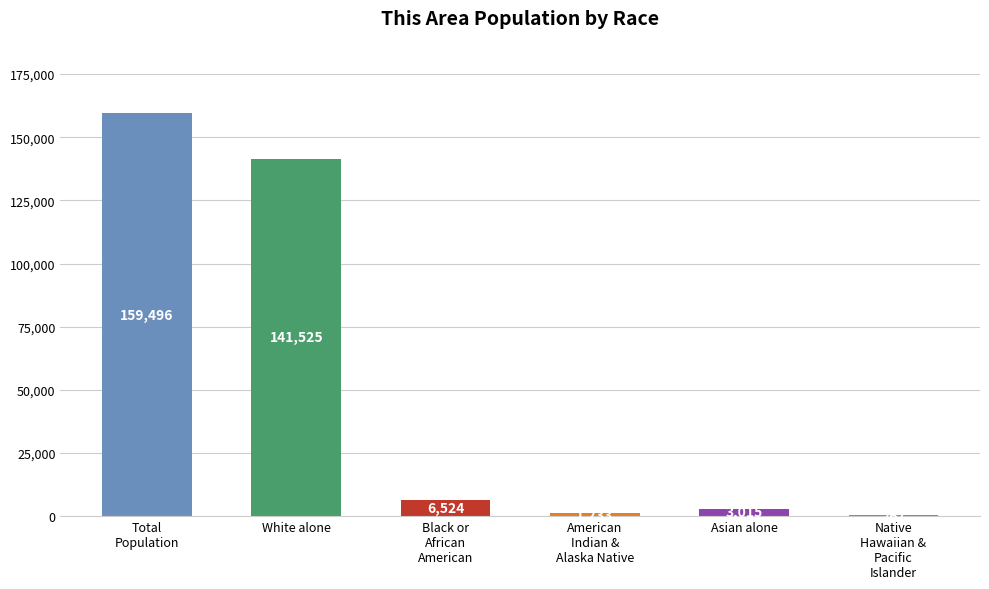

What is the sum of all values?

312060